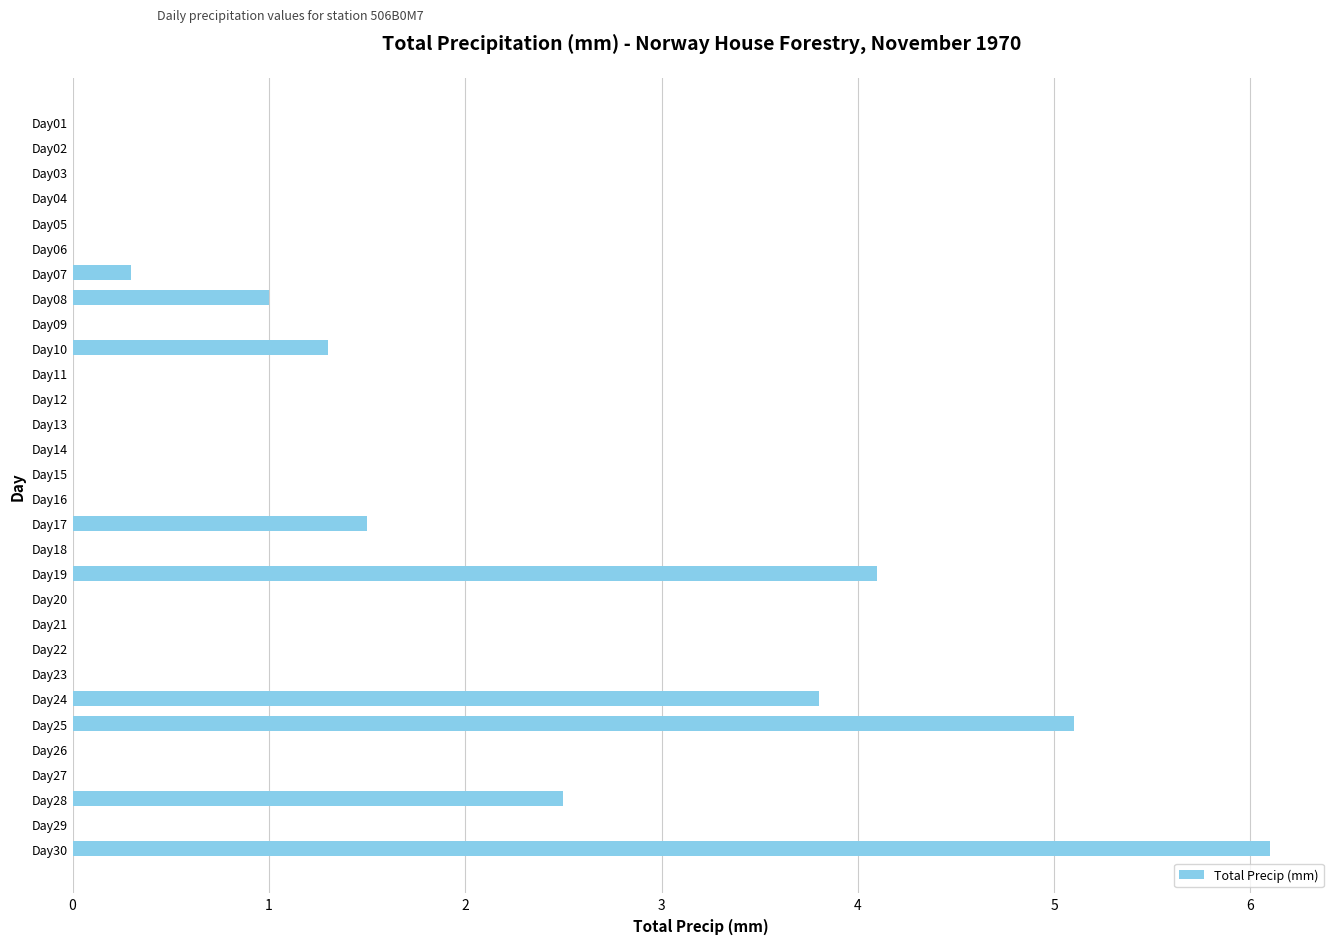

Are the bars grouped side by side (vs. stacked)?

No